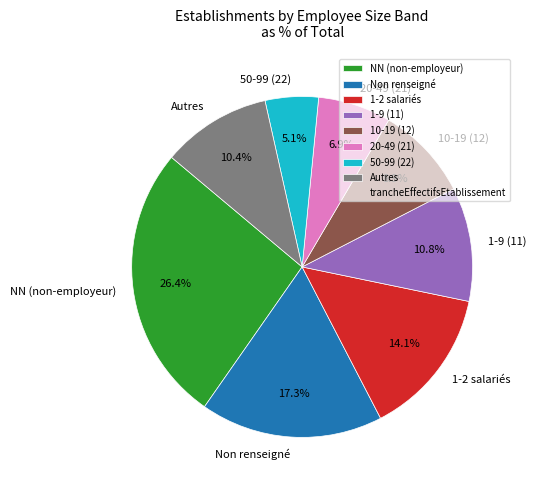

To the nearest percent, what is the average slice percentage?

12%